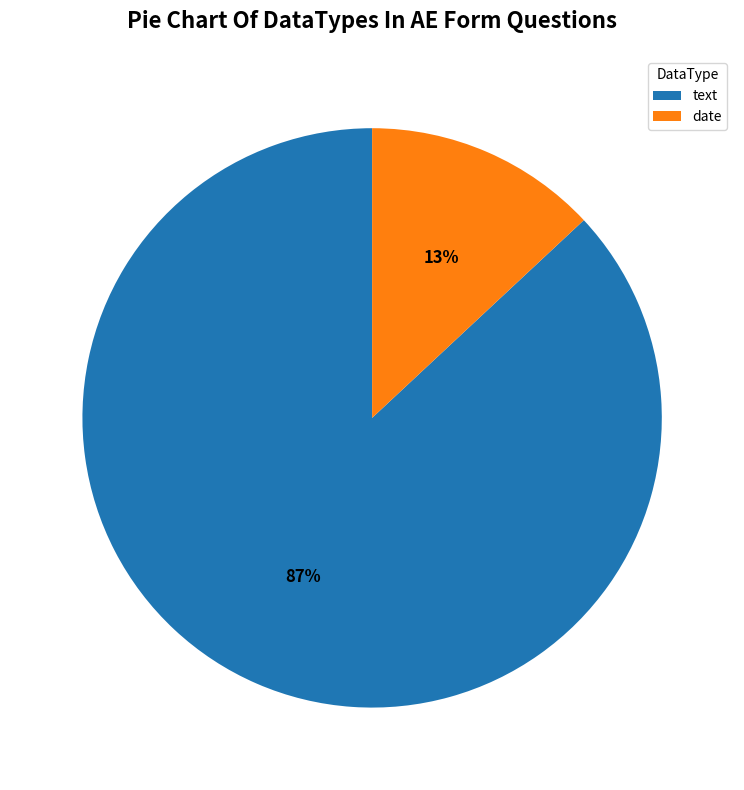

How many segments does this pie chart have?

2